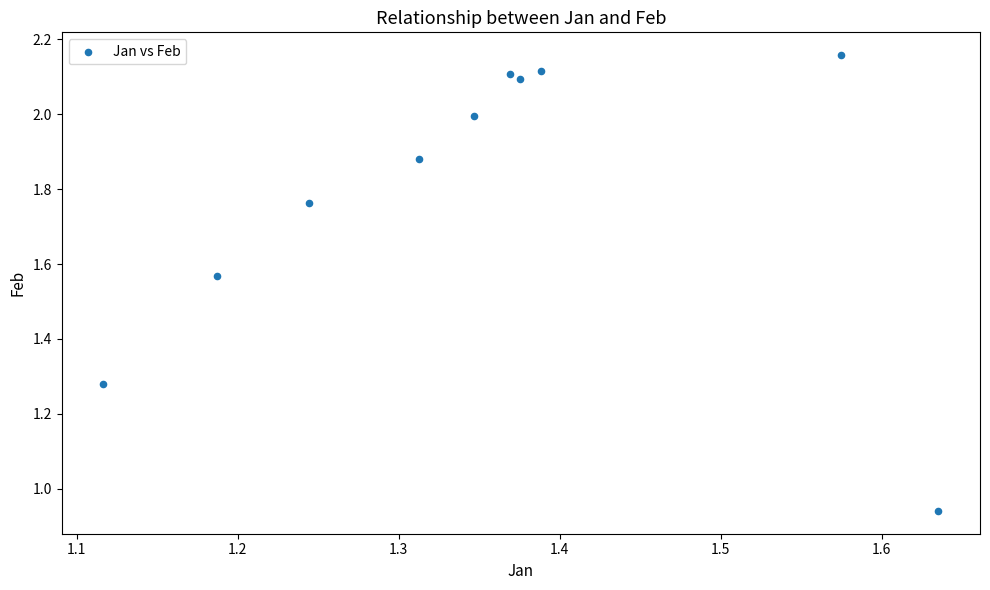

What is the range of X values (max minus min)?

0.5